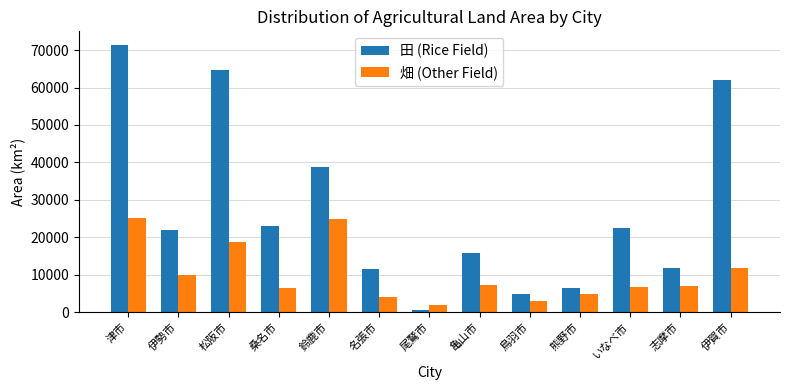

How many groups of bars are there?

13